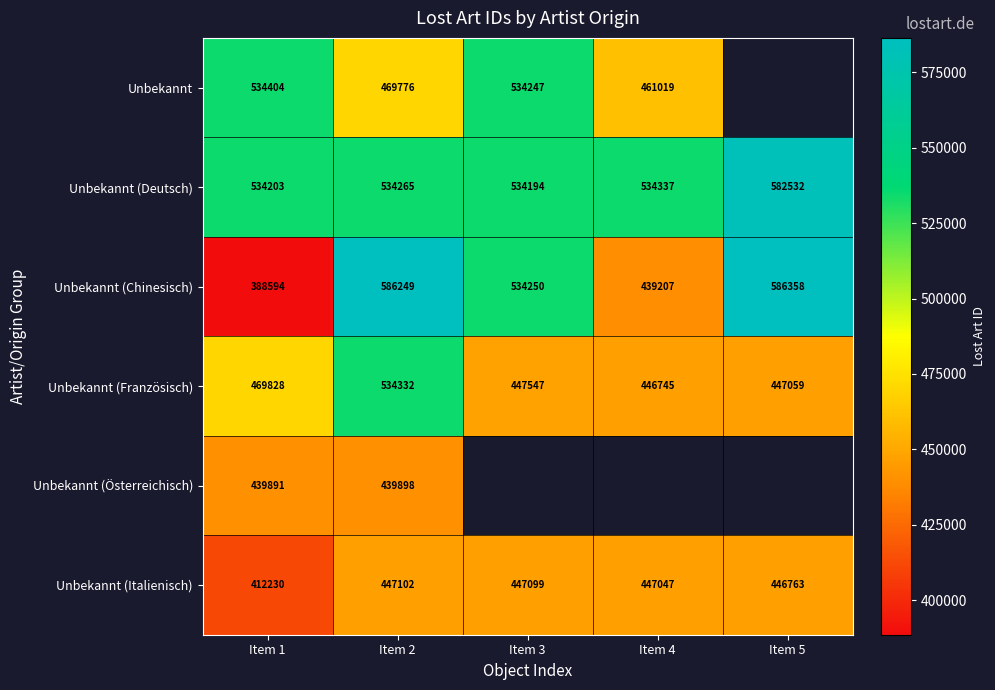

At which label does Unbekannt (Italienisch) reach its peak?

Item 2